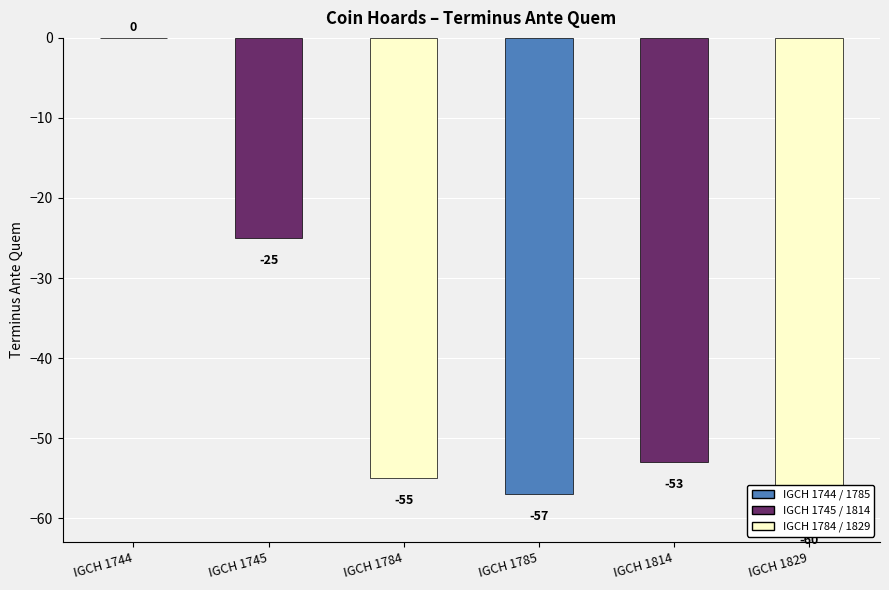

List the labels in order of value, largest first.

IGCH 1744, IGCH 1745, IGCH 1814, IGCH 1784, IGCH 1785, IGCH 1829